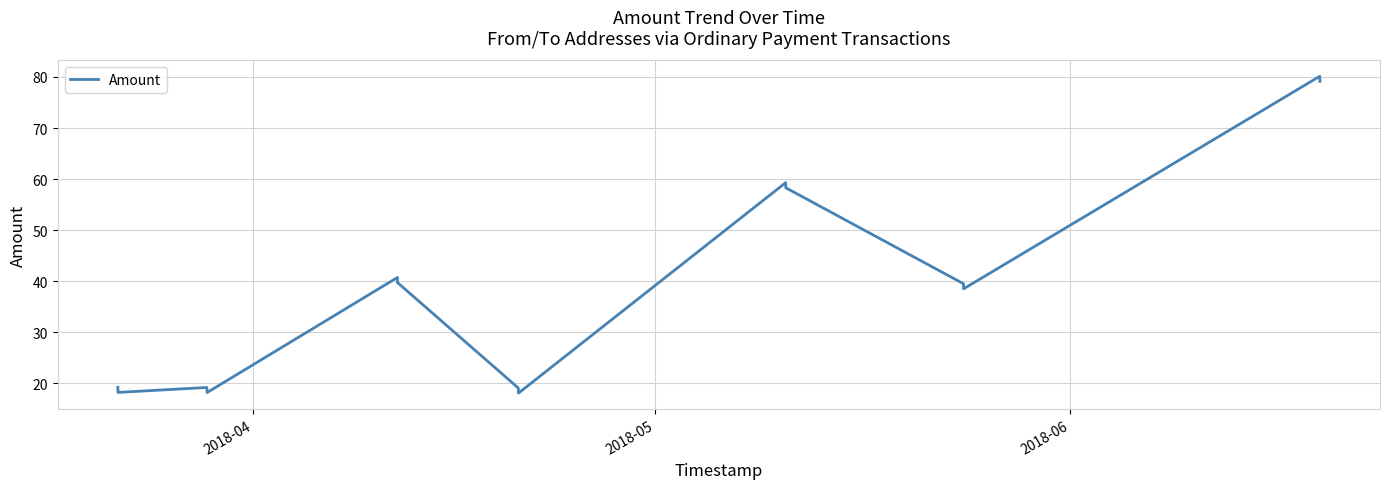

How many interior local peaks (higher than both neighbors) does the data have?

4